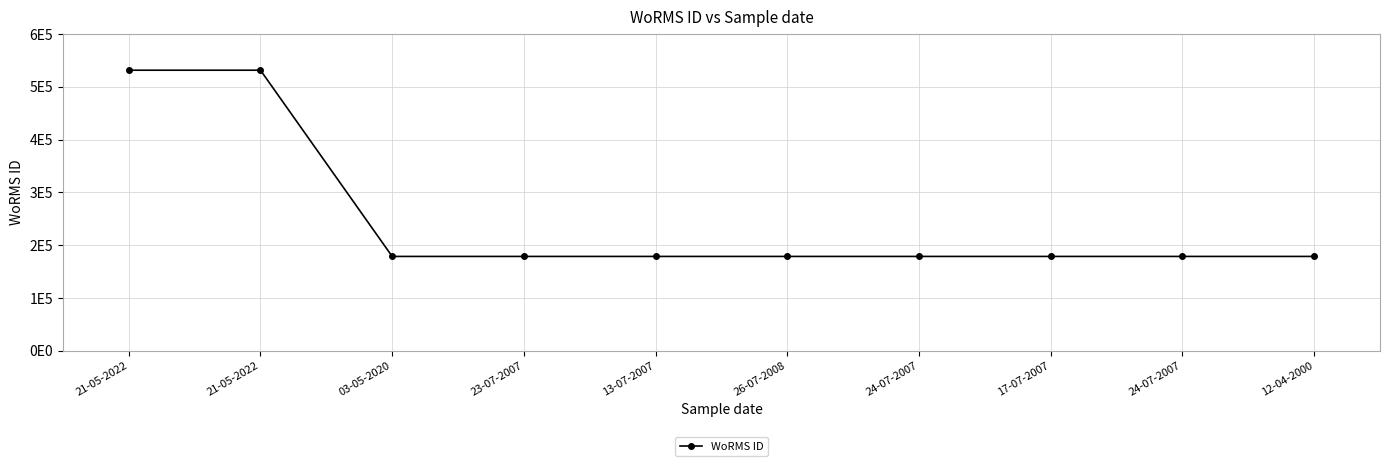

Rank the categories by value from highest to lowest.

21-05-2022, 21-05-2022, 03-05-2020, 26-07-2008, 24-07-2007, 17-07-2007, 12-04-2000, 23-07-2007, 13-07-2007, 24-07-2007